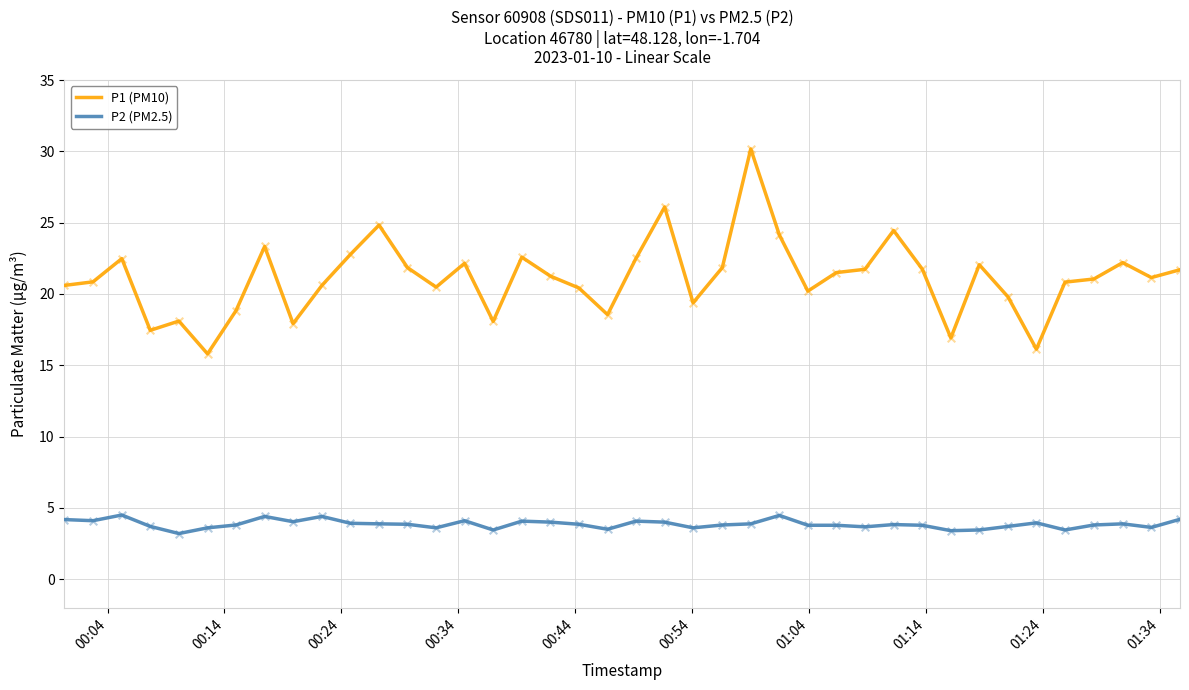

What are all the series names shown in the legend?

P1 (PM10), P2 (PM2.5)